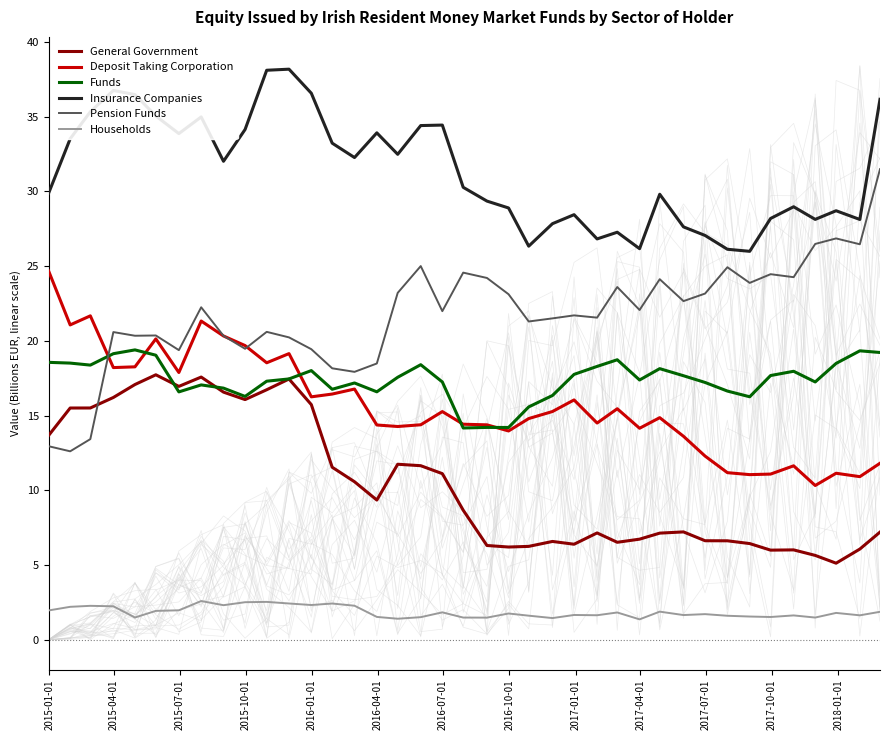

What is the minimum value for Households?

1.4